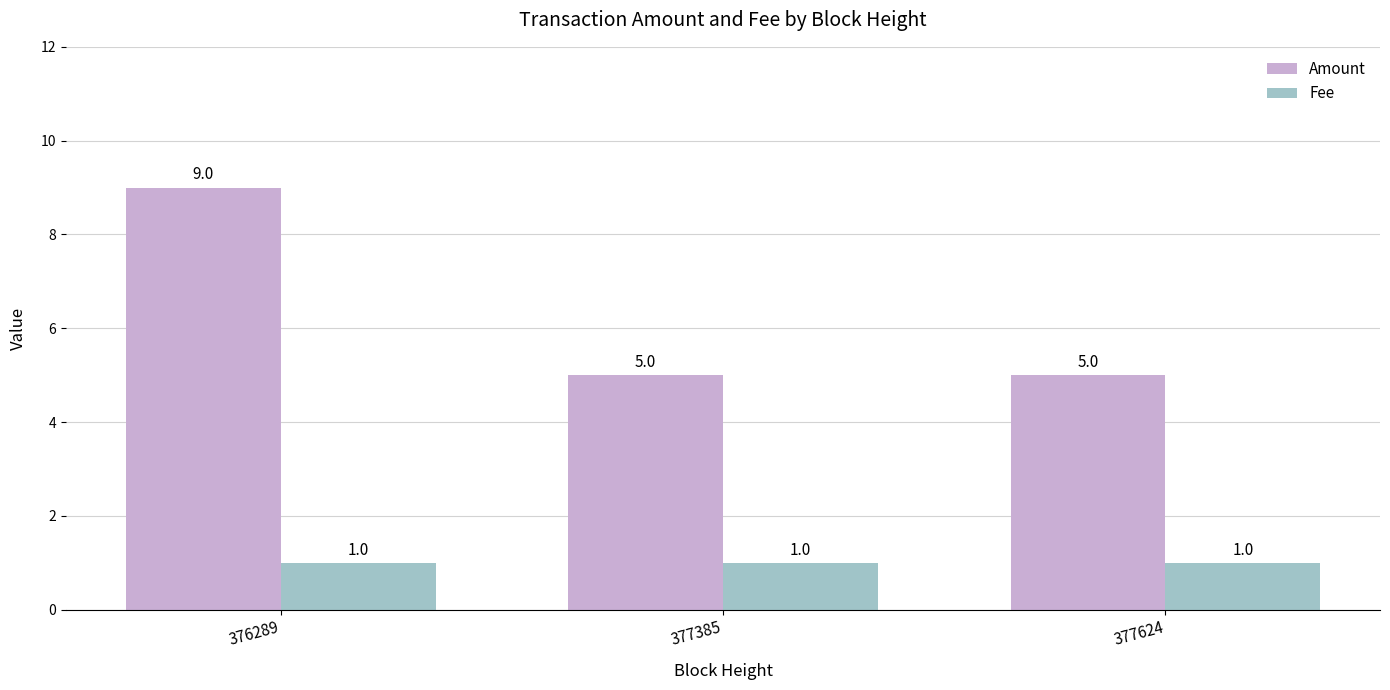

Which category has the highest value in the Amount series?

376289